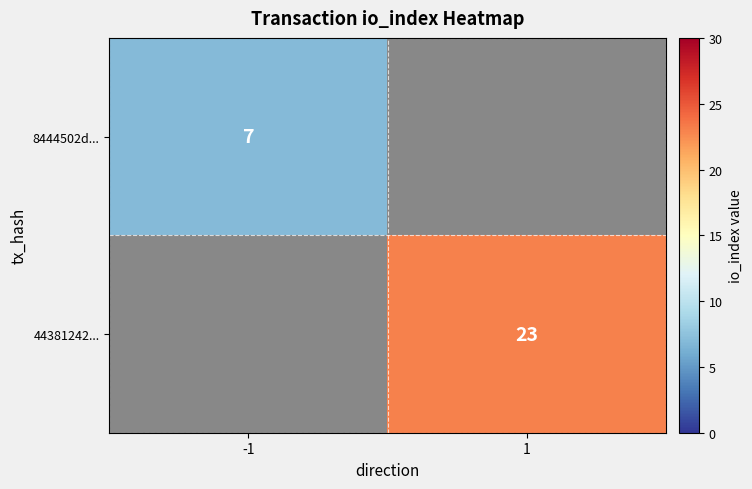

The 44381242... series shows 23 at 1. True or false?

True